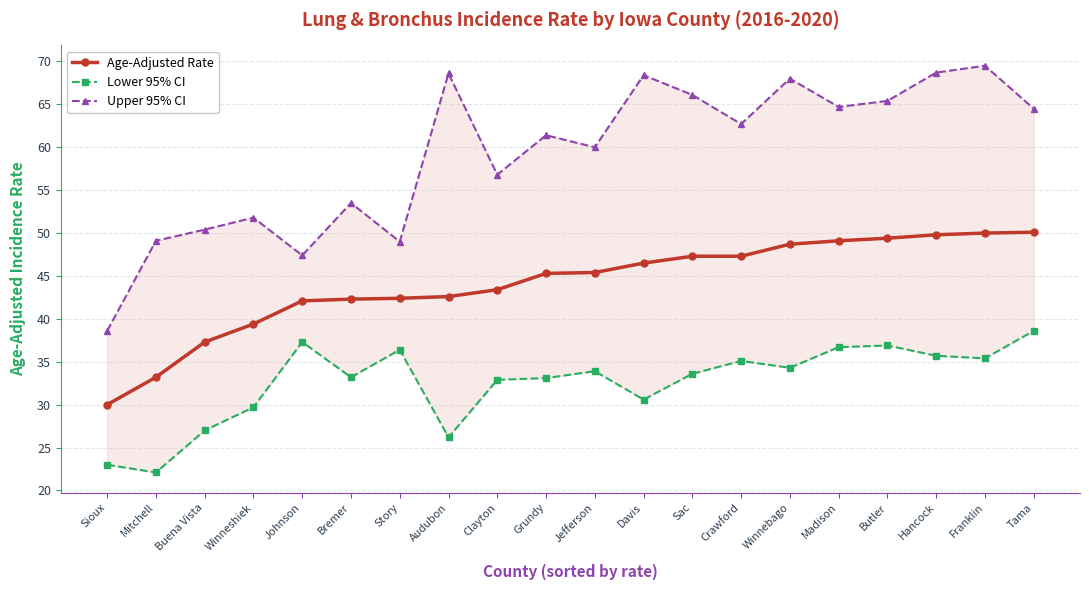

At which label does Age-Adjusted Rate reach its minimum?

Sioux